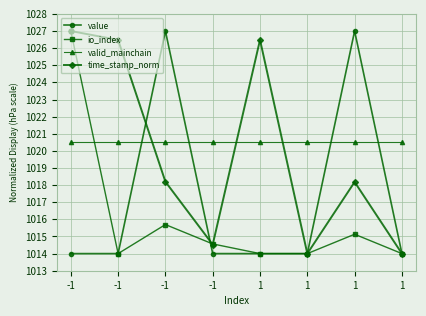

How many data points does each series have?

8